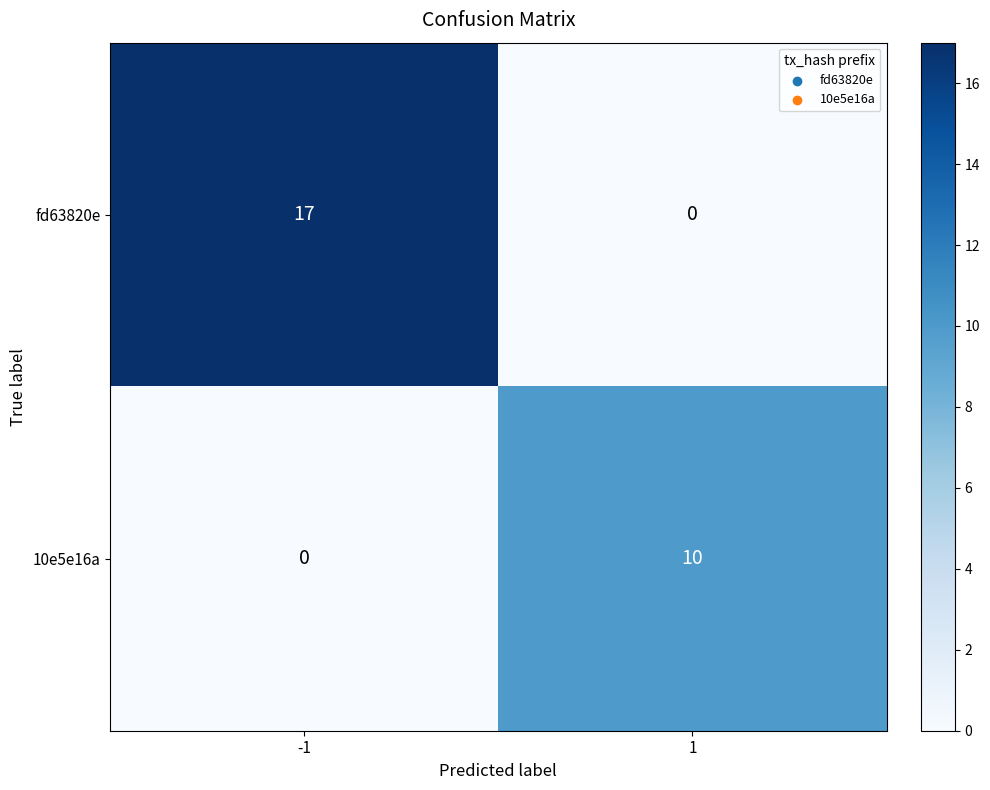

The value of 10e5e16a at 1 is 10. True or false?

True